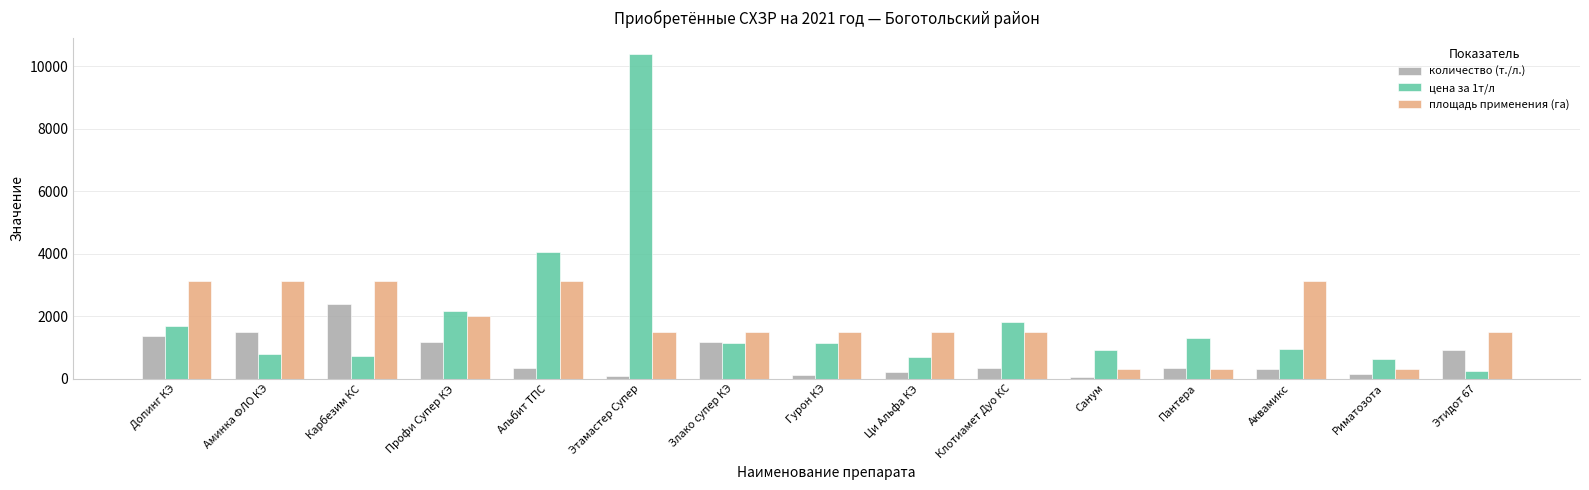

At how many categories does at least one series exceed 6563?

1